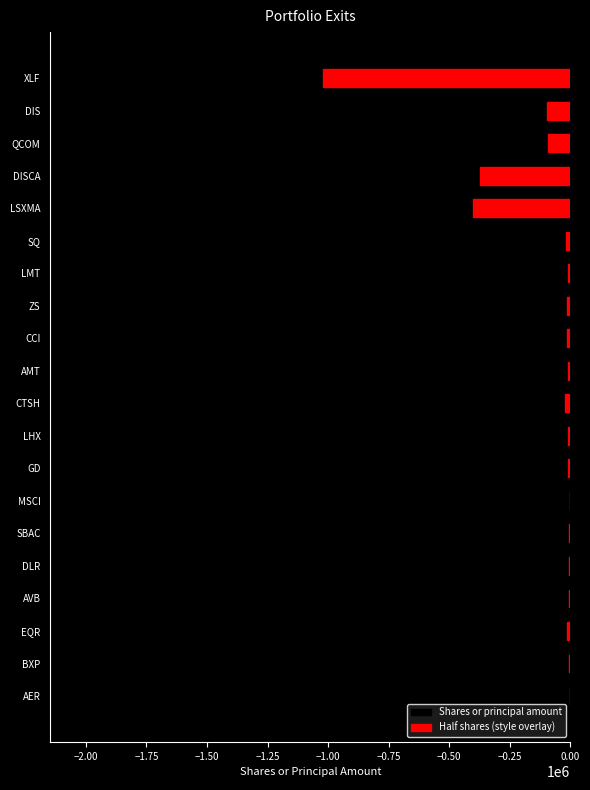

What are all the series names shown in the legend?

Shares or principal amount, Half shares (style overlay)